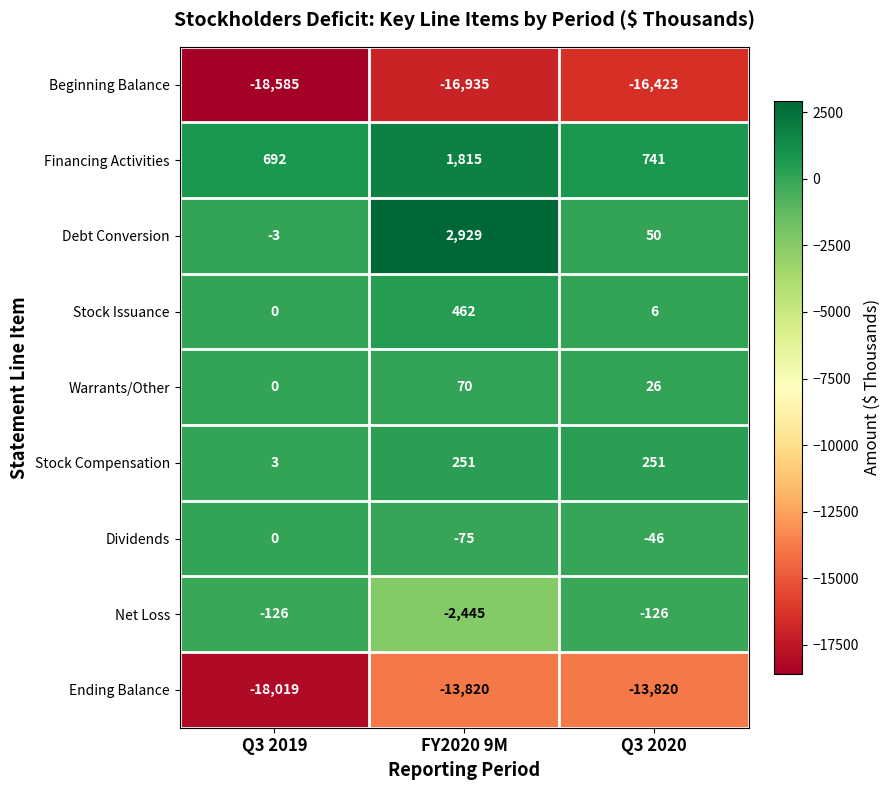

What is the approximate value of Ending Balance at FY2020 9M, to the nearest 100?

-13800